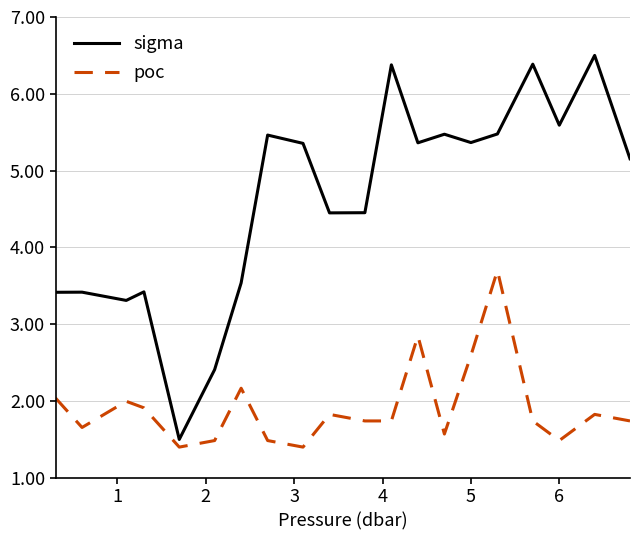

List the series in order of their overall mean, lowest first.

poc, sigma